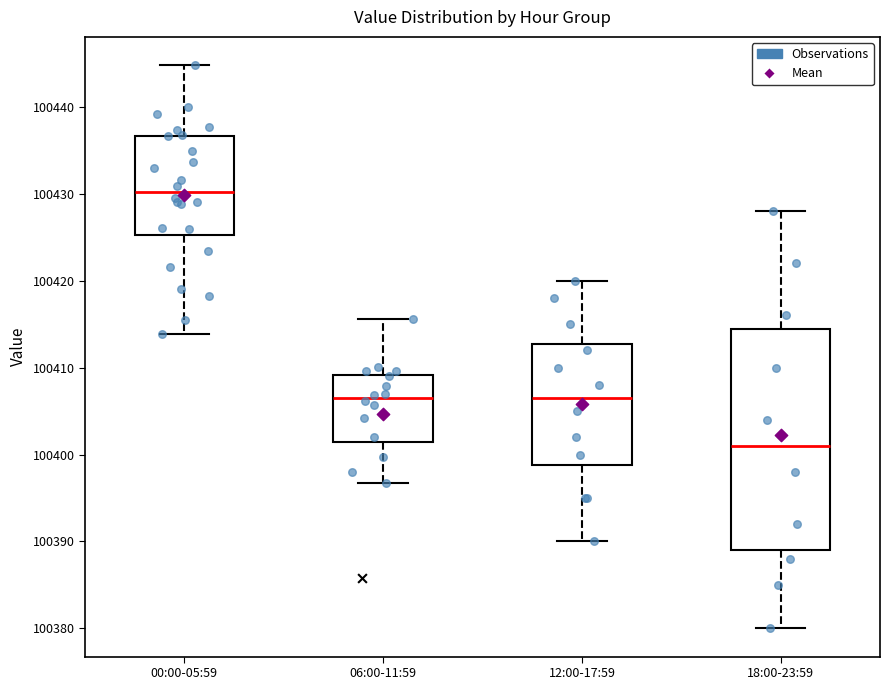

Which box is the tallest, from its lower edge to its upper edge?

18:00-23:59